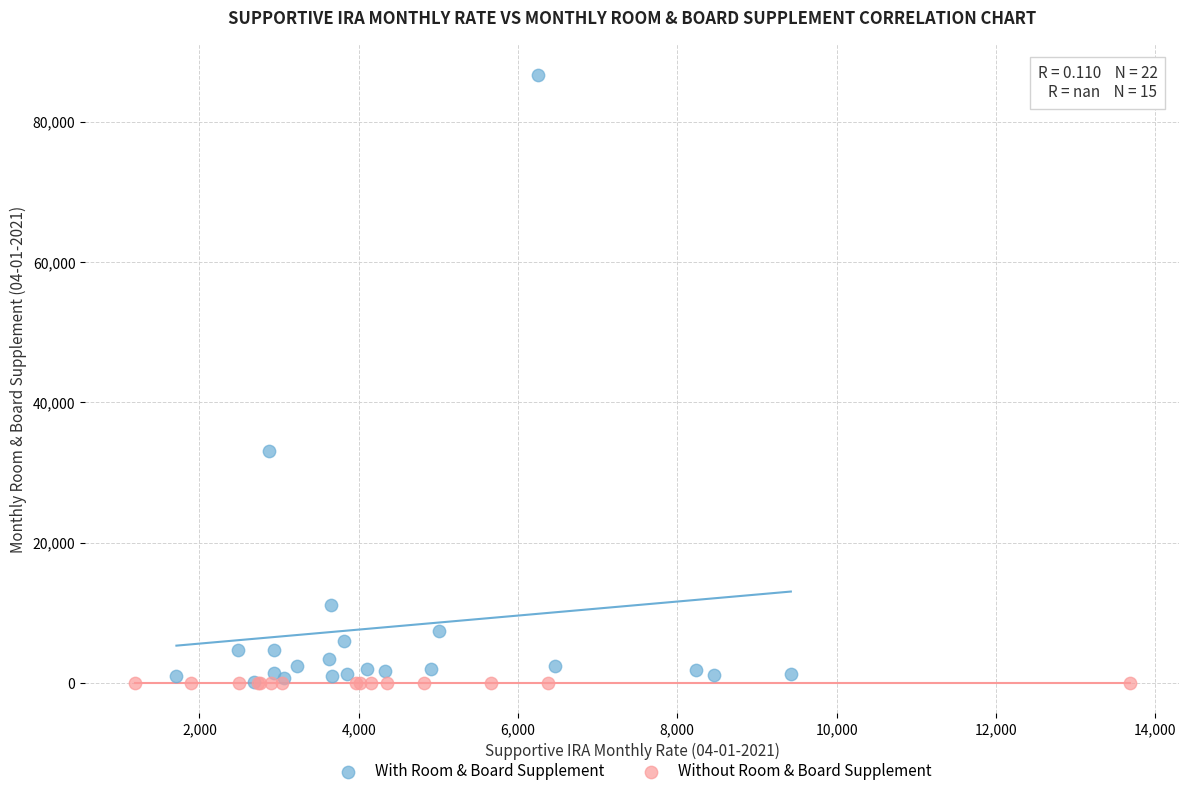

Which series reaches the maximum Y coordinate?

With Room & Board Supplement